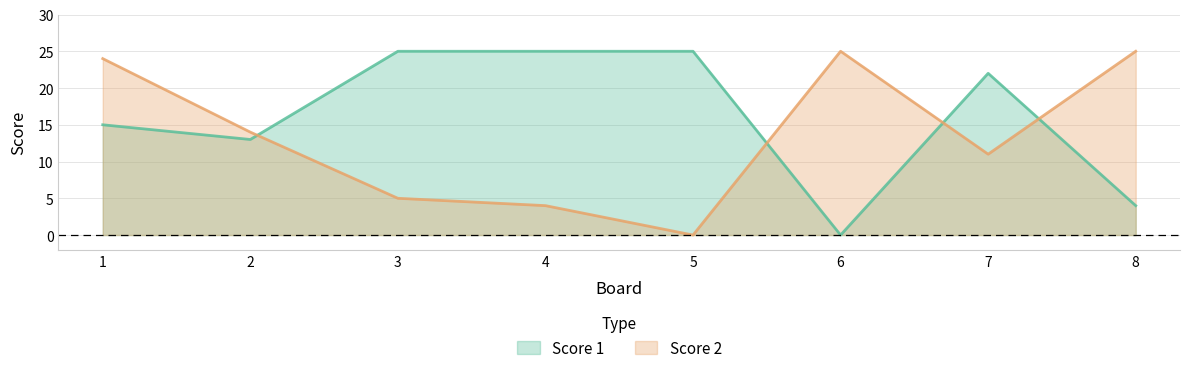

What is the average value of the Score 1 series?

16